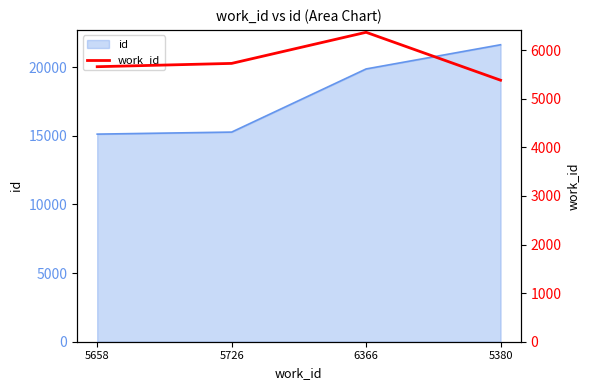

Reading right to left, what are all the values shown in this chart?

5380	6366	5726	5658